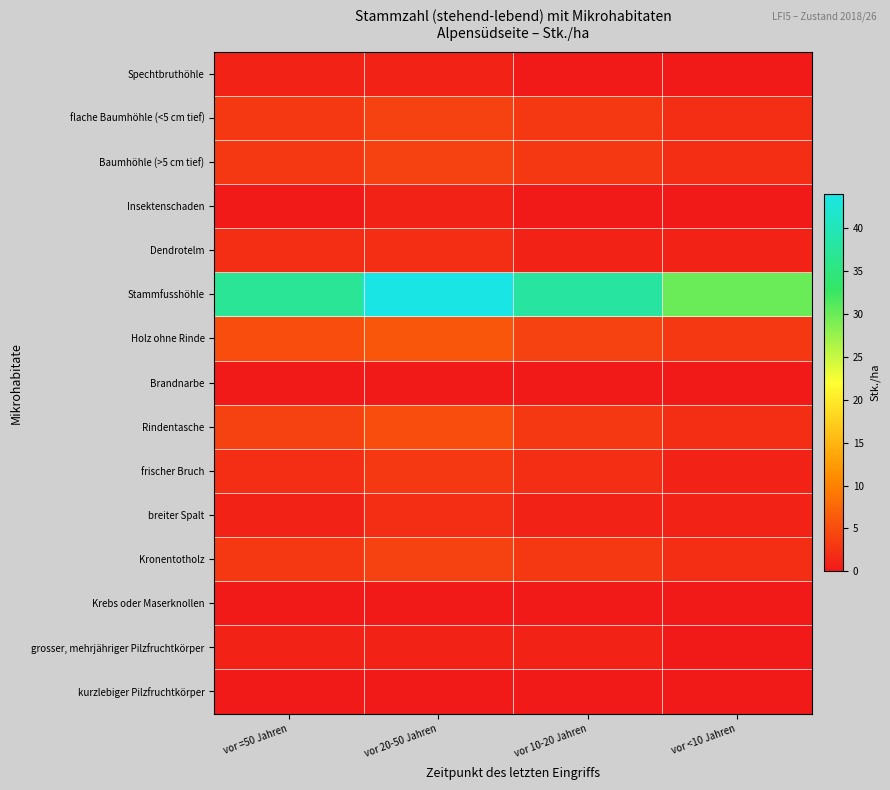

What is the difference between the highest and lowest values at vor <10 Jahren?

30